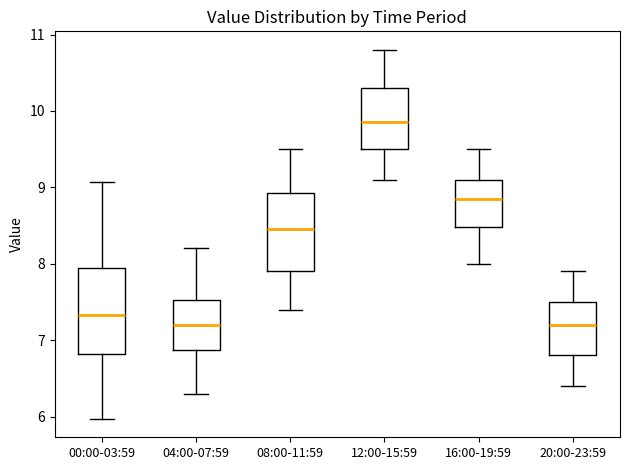

Where does the upper whisker of the box for 04:00-07:59 end on the y-axis? The values are not printed on the chart, so give them approximately, as read against the axis.

8.2